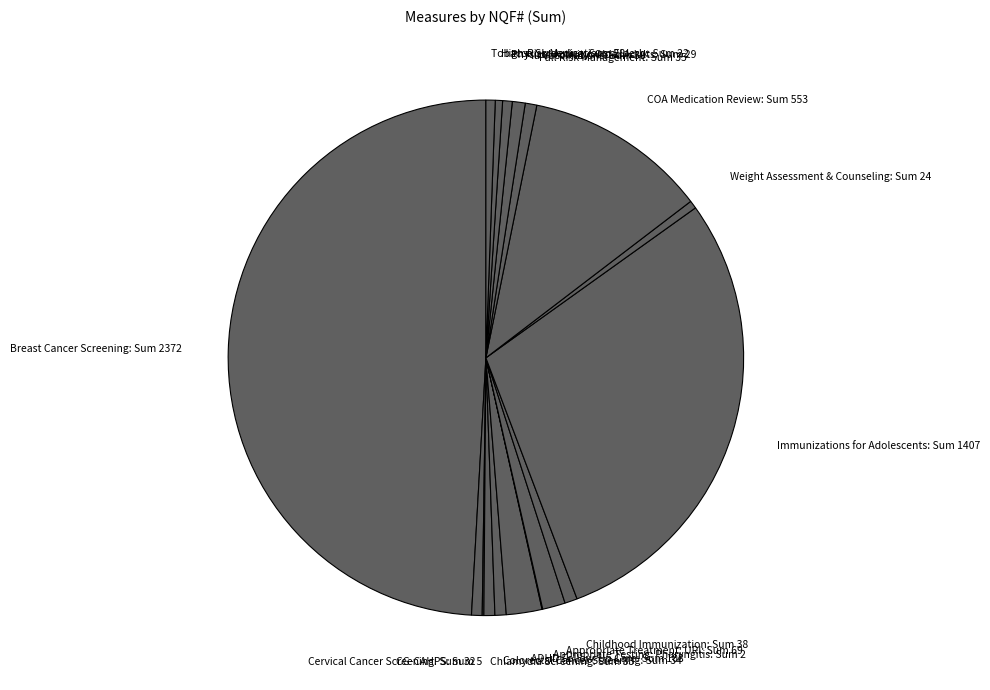

Approximately how many times larger is the value at Childhood Immunization compared to Appropriate Treatment: URI?

0.6